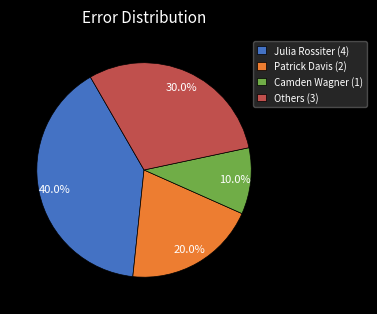

Rank the categories by value from highest to lowest.

Julia Rossiter (4), Others (3), Patrick Davis (2), Camden Wagner (1)